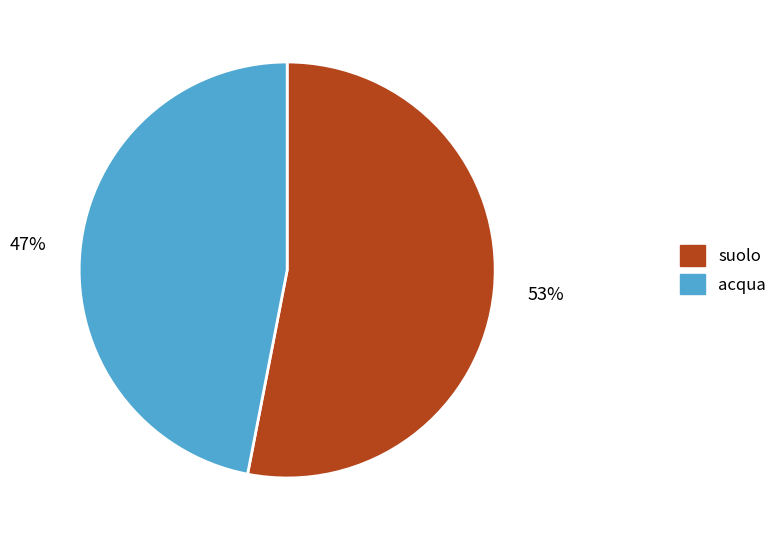

Does any single category account for the majority?

Yes